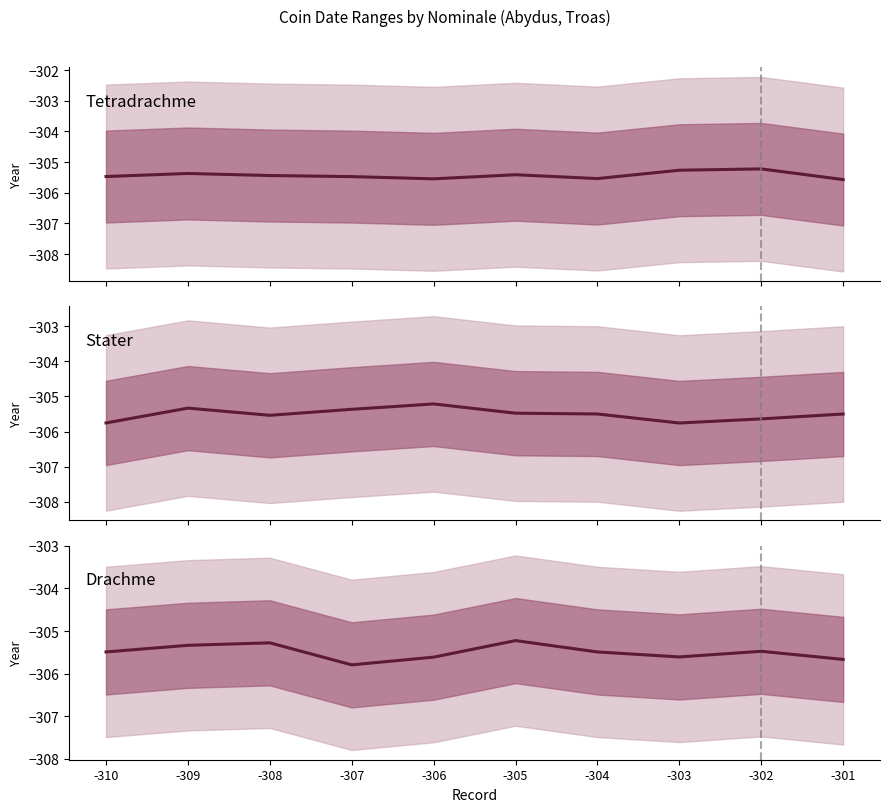

What is the average value of the Tetradrachme series?

-305.4